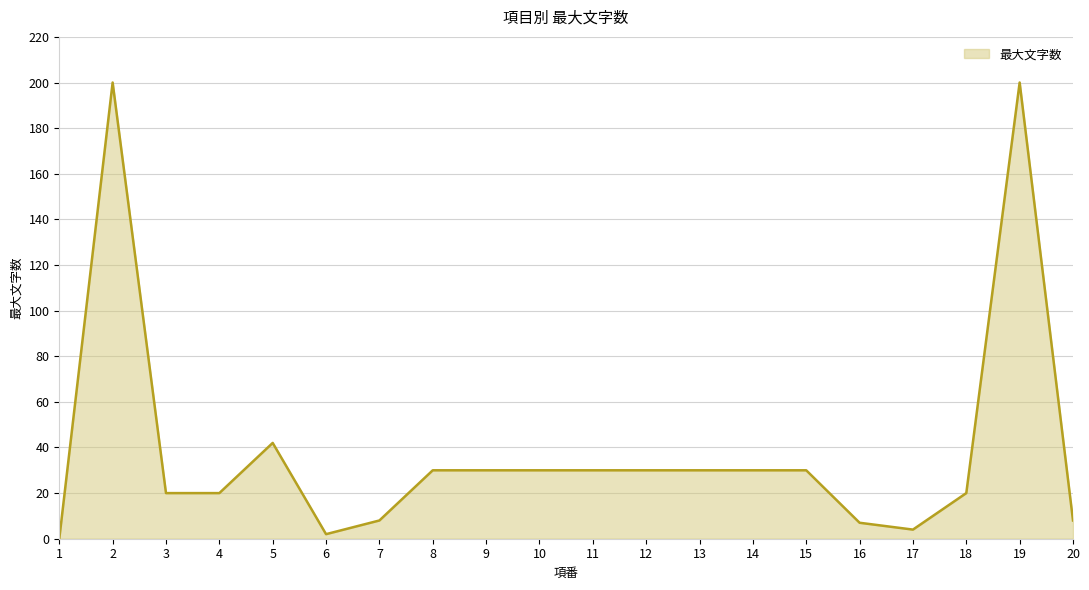

Reading left to right, what are all the values shown in this chart?

1=0	2=200	3=20	4=20	5=42	6=2	7=8	8=30	9=30	10=30	11=30	12=30	13=30	14=30	15=30	16=7	17=4	18=20	19=200	20=8